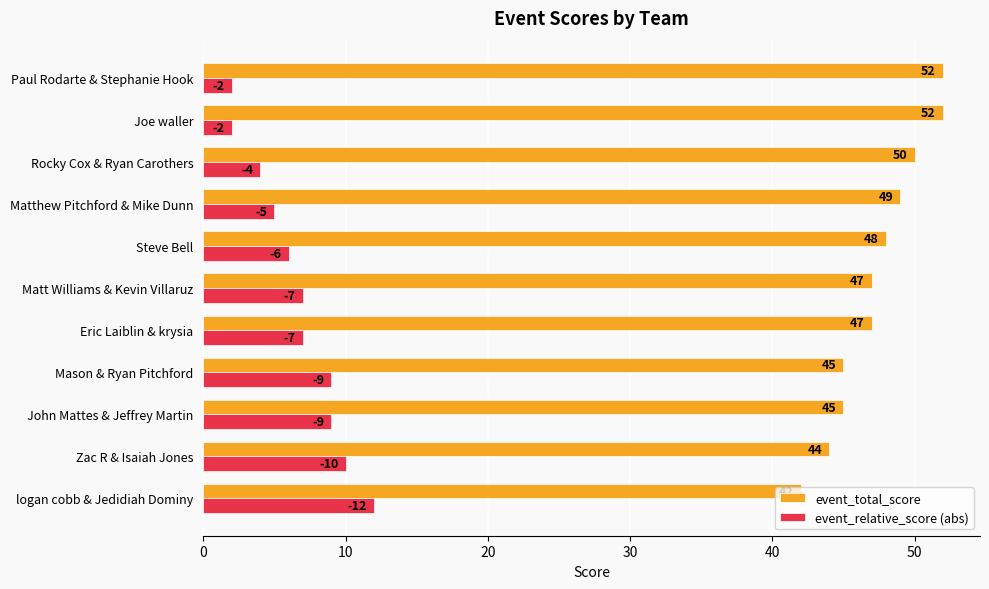

How many event_relative_score (abs) values are between 4 and 9?

7